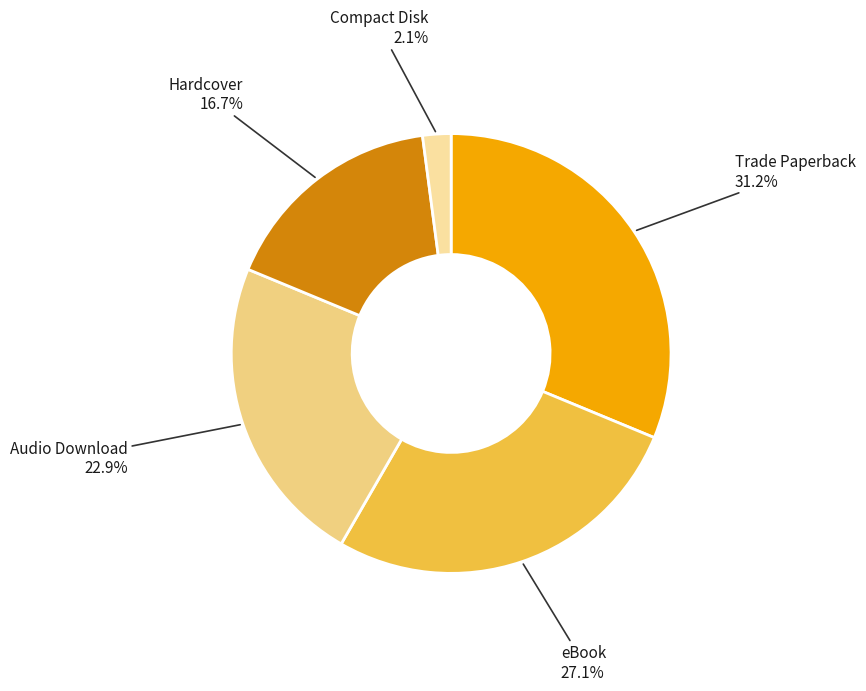

How many segments does this pie chart have?

5